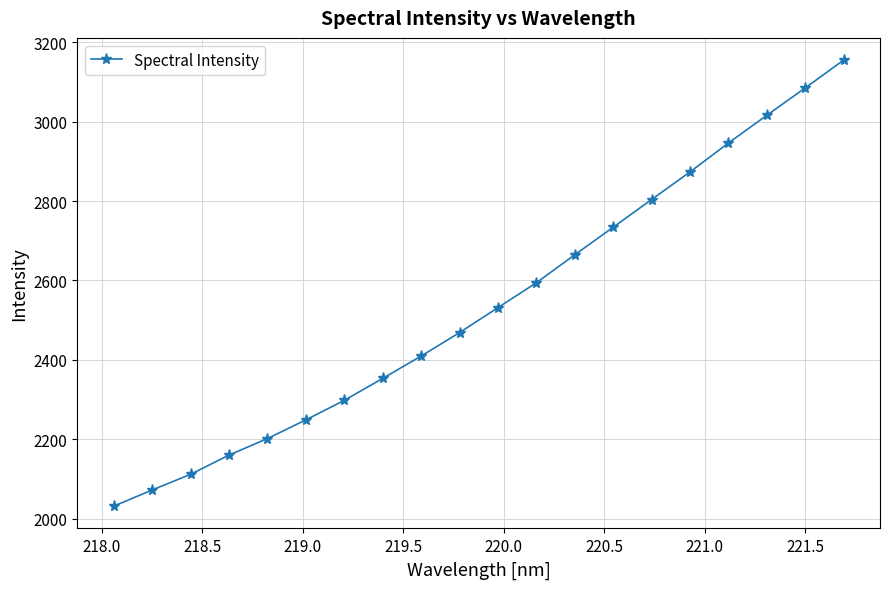

What is the sum of all values?

50762.0